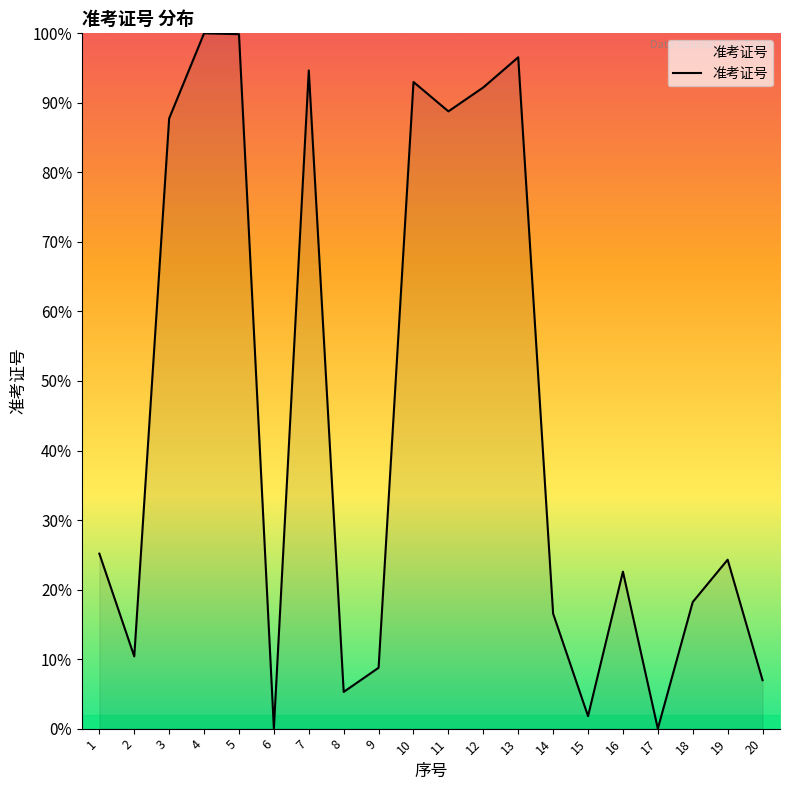

Between 5 and 11, which is larger?

5